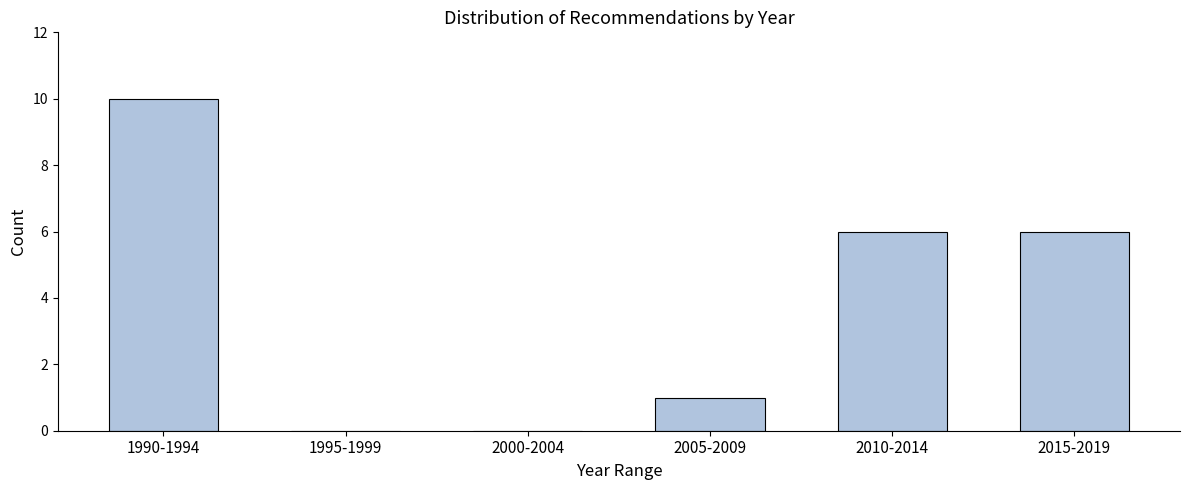

Reading left to right, list all the values displayed in this chart.

1990-1994=10	1995-1999=0	2000-2004=0	2005-2009=1	2010-2014=6	2015-2019=6